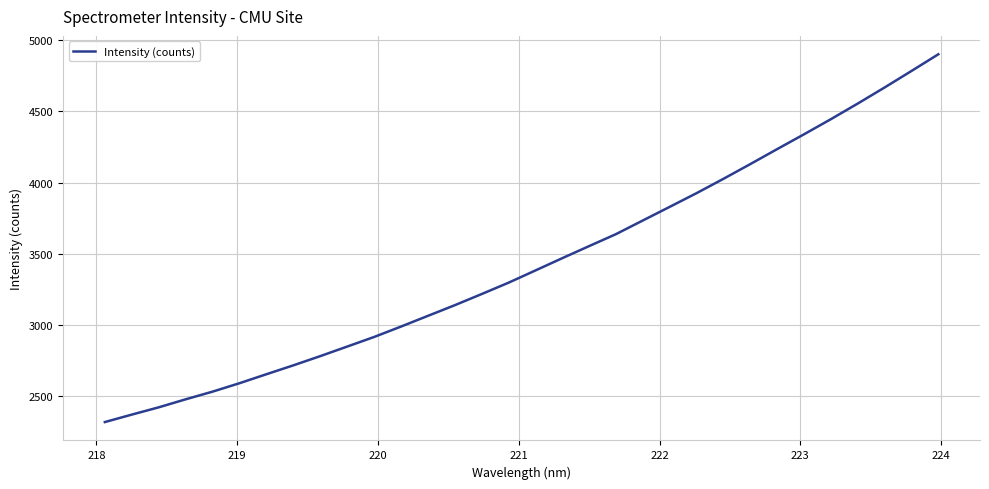

What is the maximum value shown in the chart?

4901.8